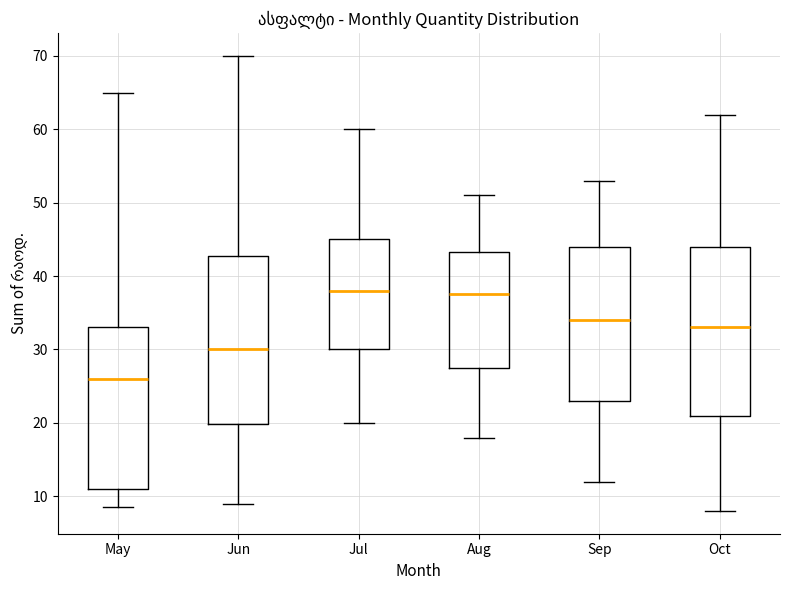

Reading left to right, transcribe this box plot: for each box, give where its median line is, the range the box spans, and where its two whiskers end, as read against the y-axis. The values are not printed on the chart, so give them approximately, as read against the axis.

May: median 26, box 11 to 33, whiskers 9 to 65
Jun: median 30, box 20 to 43, whiskers 9 to 70
Jul: median 38, box 30 to 45, whiskers 20 to 60
Aug: median 38, box 28 to 43, whiskers 18 to 51
Sep: median 34, box 23 to 44, whiskers 12 to 53
Oct: median 33, box 21 to 44, whiskers 8 to 62